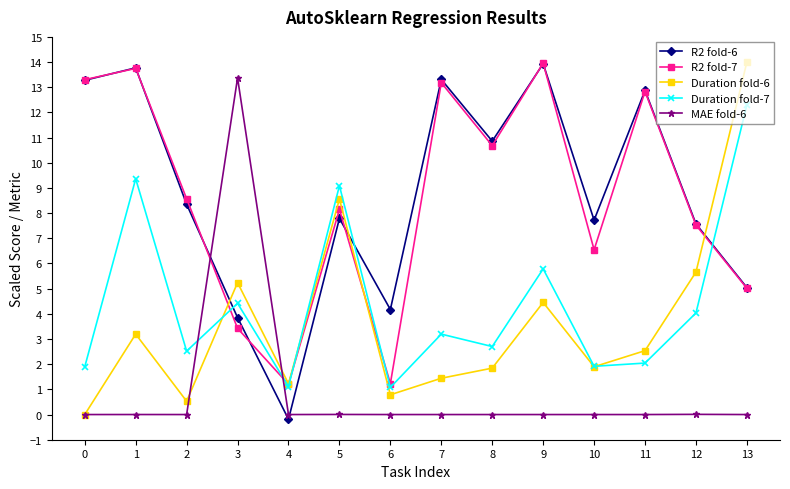

Is it true that R2 fold-7 equals 13.7 at 1?

True